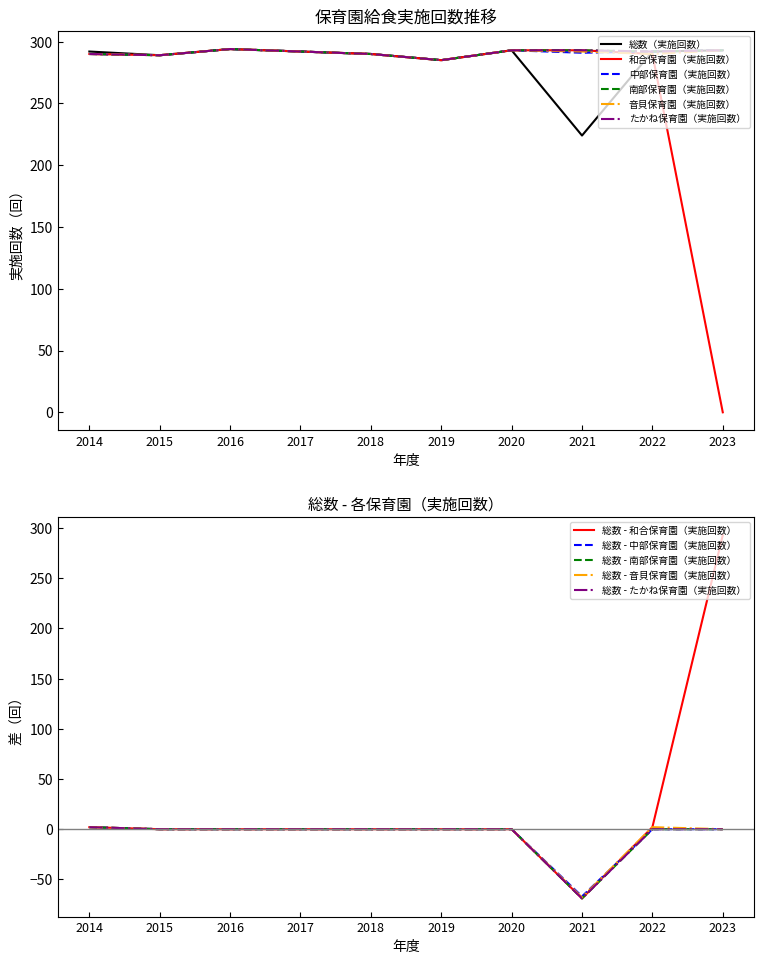

At which category is the sum across all series the highest?

2016